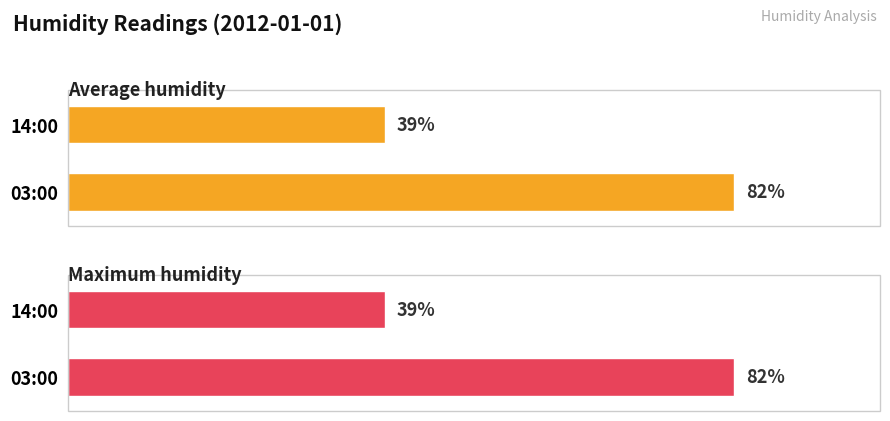

What is the difference between the Maximum humidity values at 03:00 and 14:00?

43